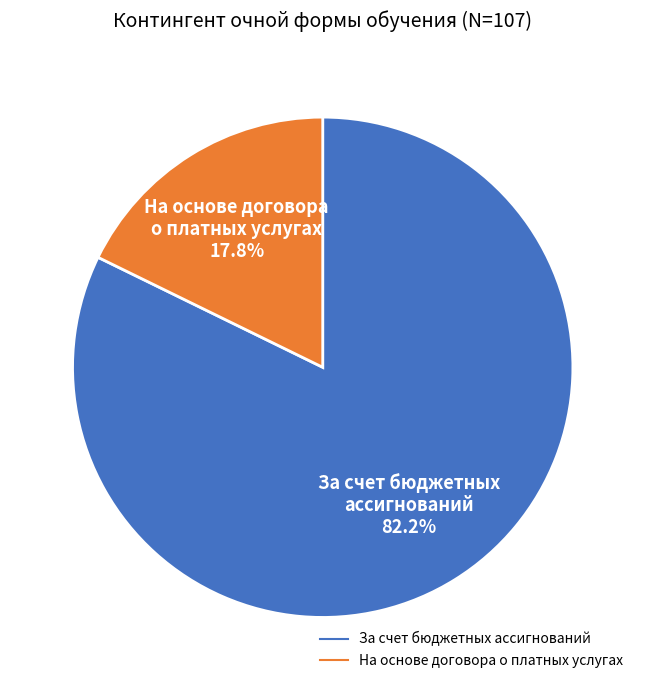

Is there a majority slice in this chart?

Yes